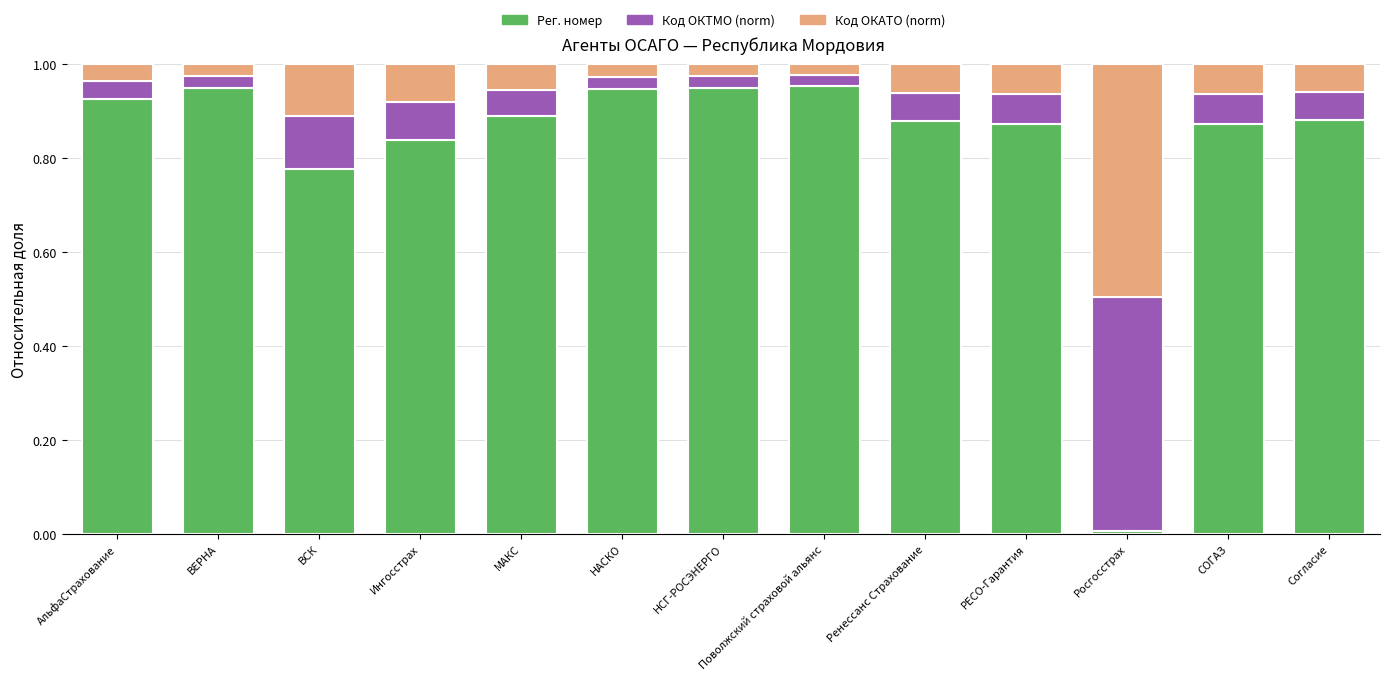

Which category has the lowest value in the Рег. номер series?

Росгосстрах